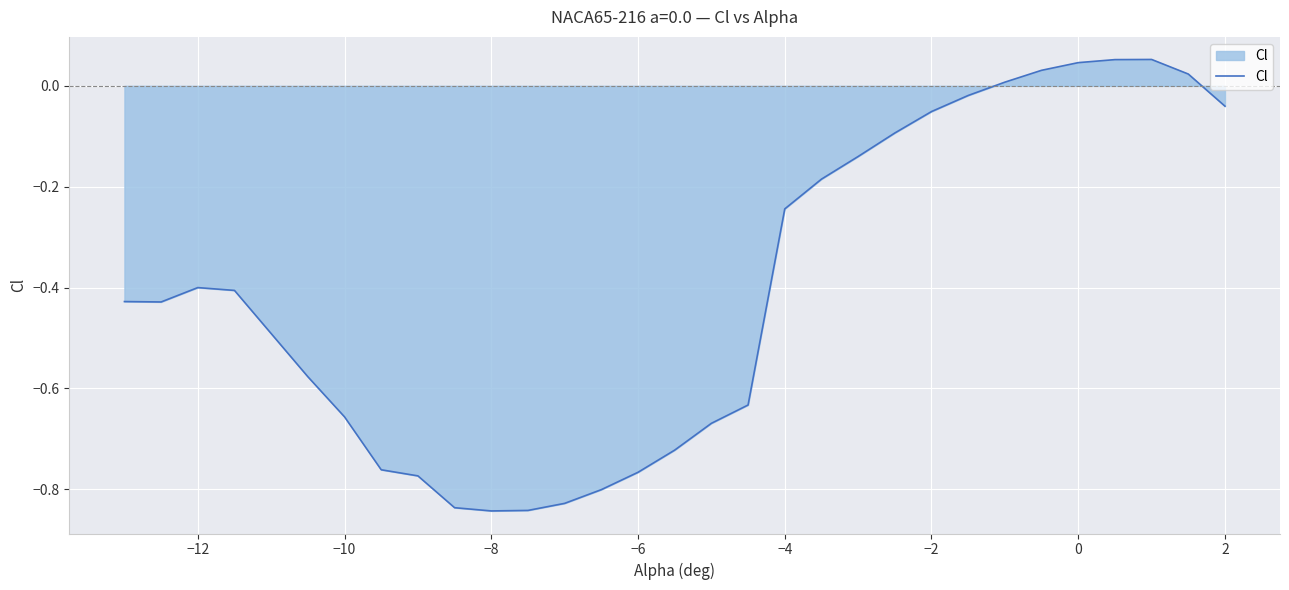

How many values are below 0?

24